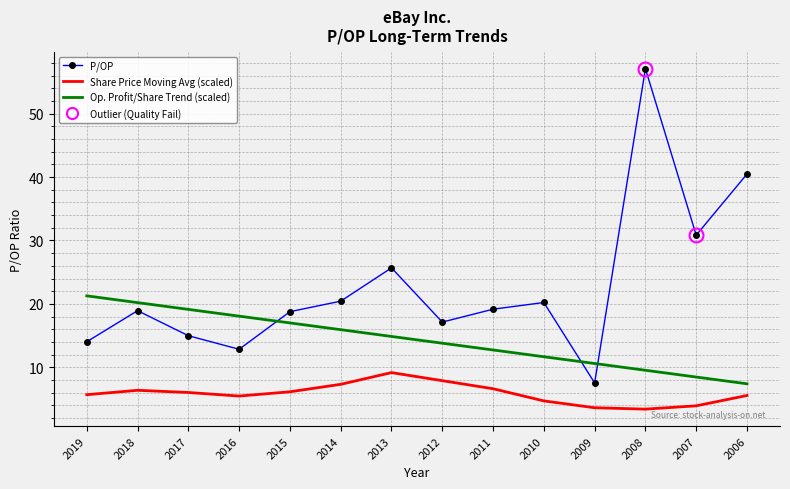

Between 2014 and 2009, which series saw the biggest shift?

P/OP